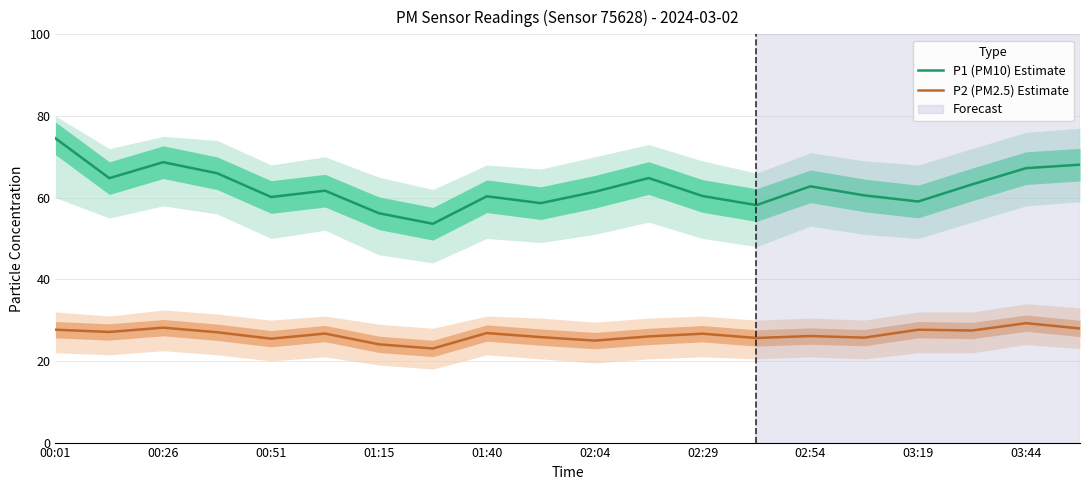

How many lines are shown in the chart?

2